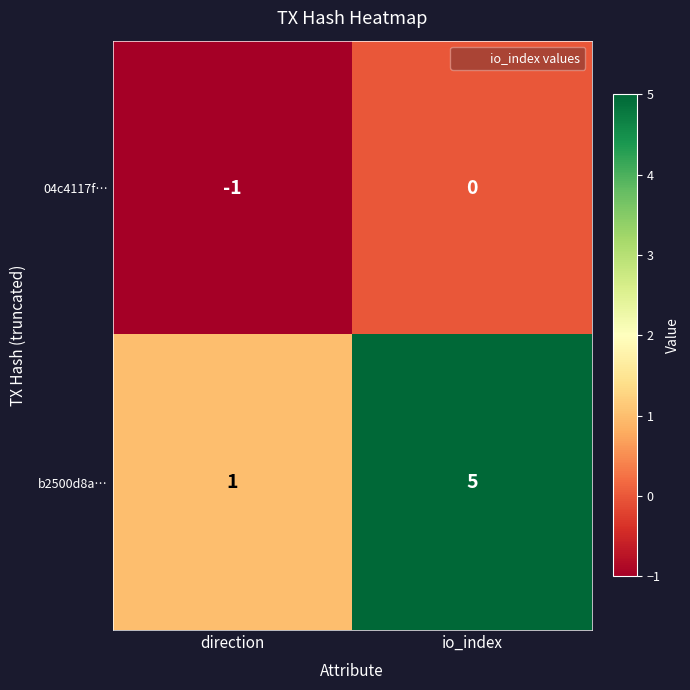

What is the maximum value shown in the chart?

5